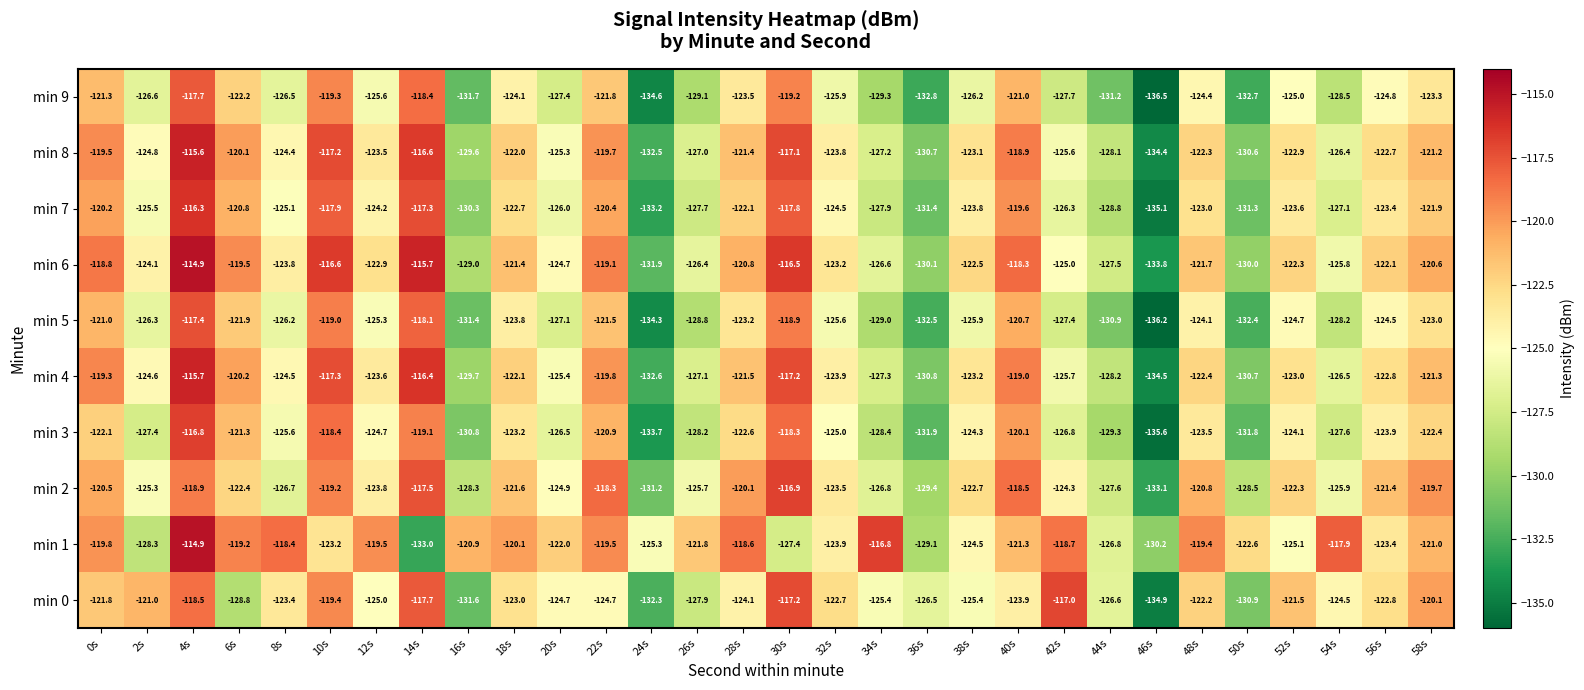

What is the difference between the highest and lowest values at 32s?

3.2